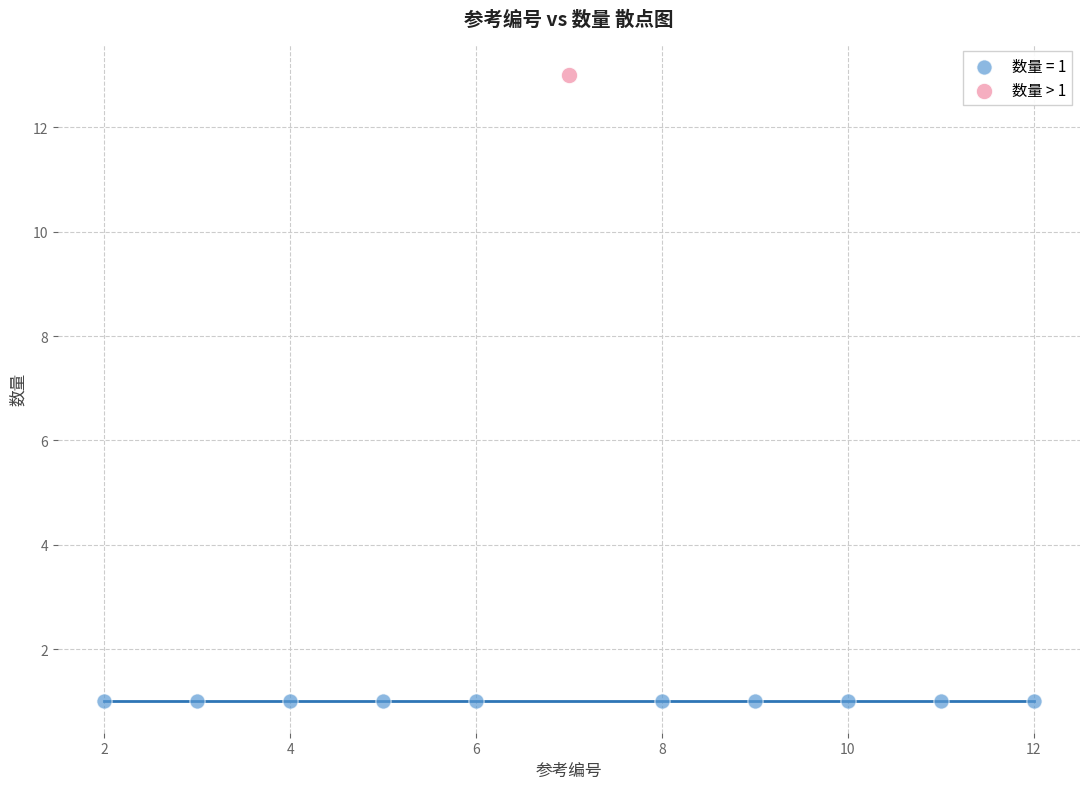

What are all the series names shown in the legend?

数量 = 1, 数量 > 1